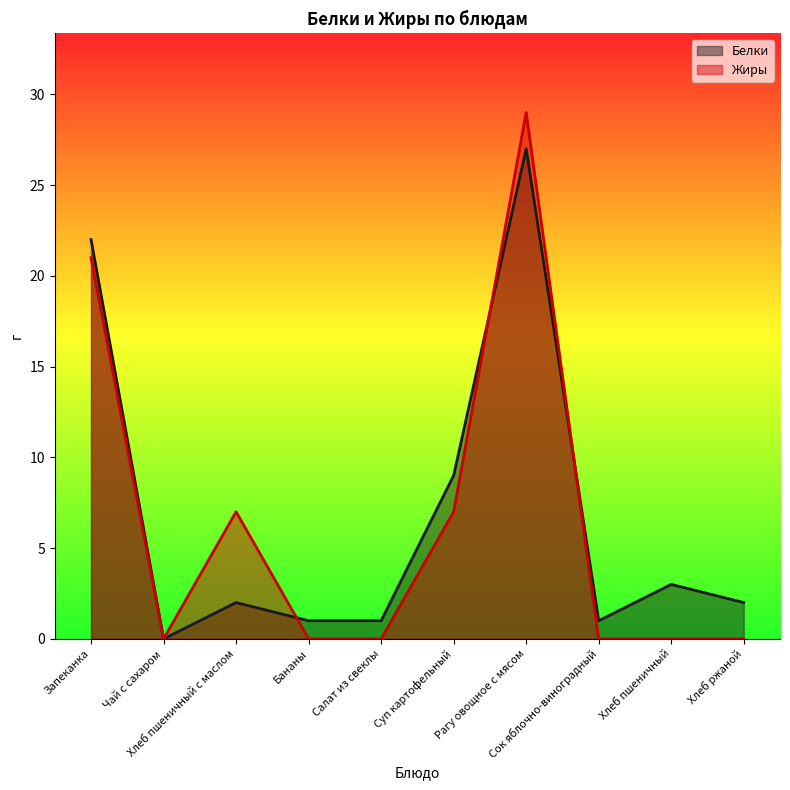

What is the difference between the Жиры values at Салат из свеклы and Запеканка?

21